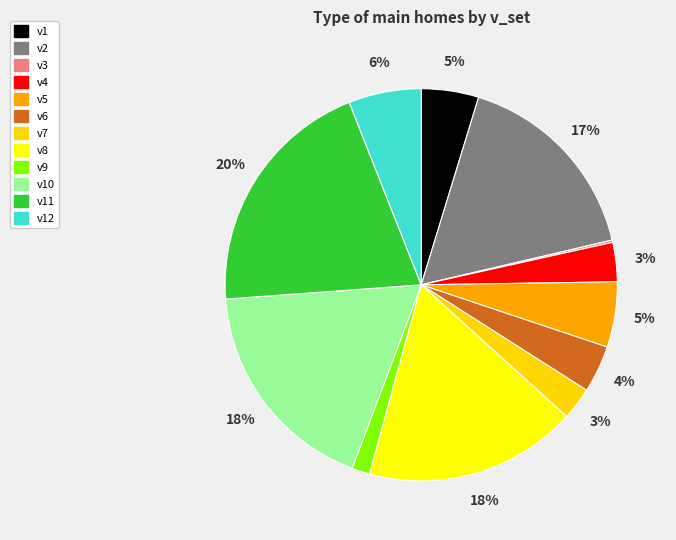

Does v6 account for over 50% of the chart?

No